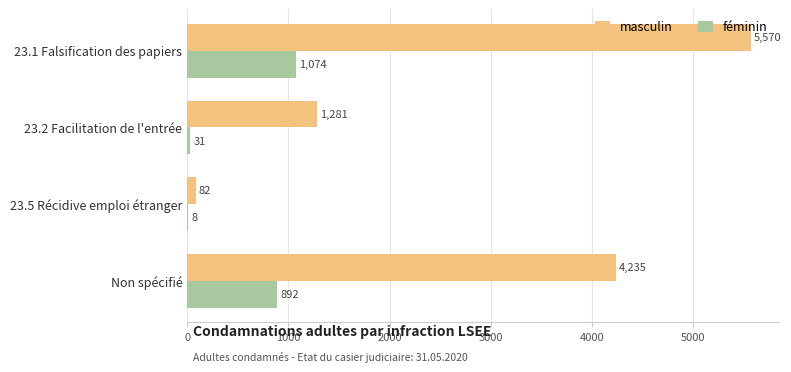

Read the féminin value at 23.2 Facilitation de l'entrée, to the nearest 50.

50